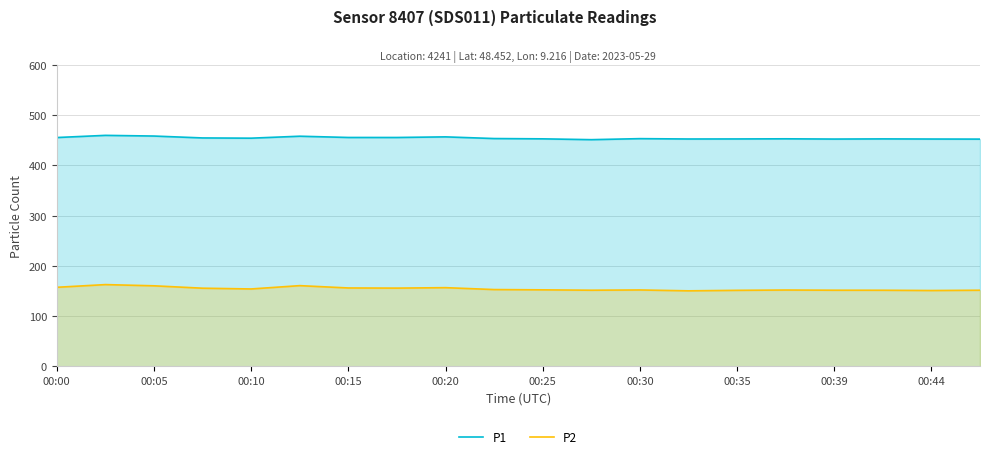

At 00:39, list the series in order from largest to smallest.

P1, P2